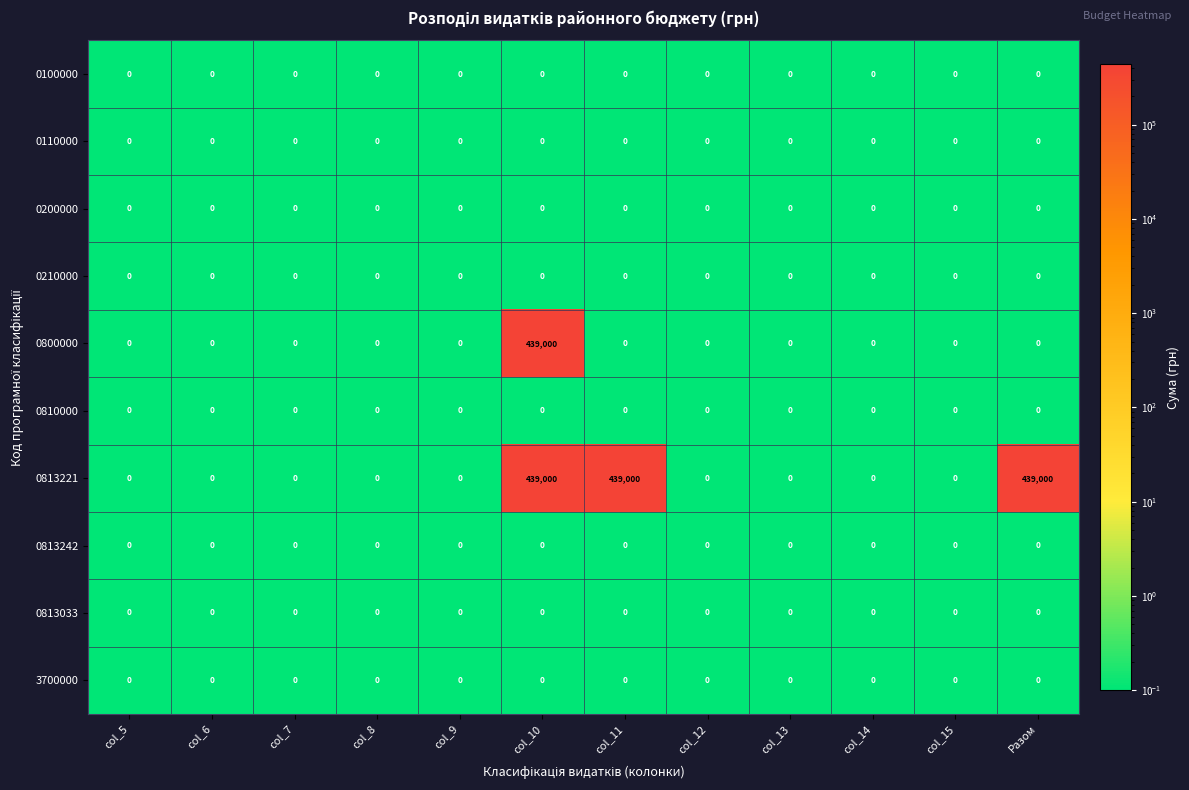

True or false: 0110000 has a value of 0 at col_13.

True